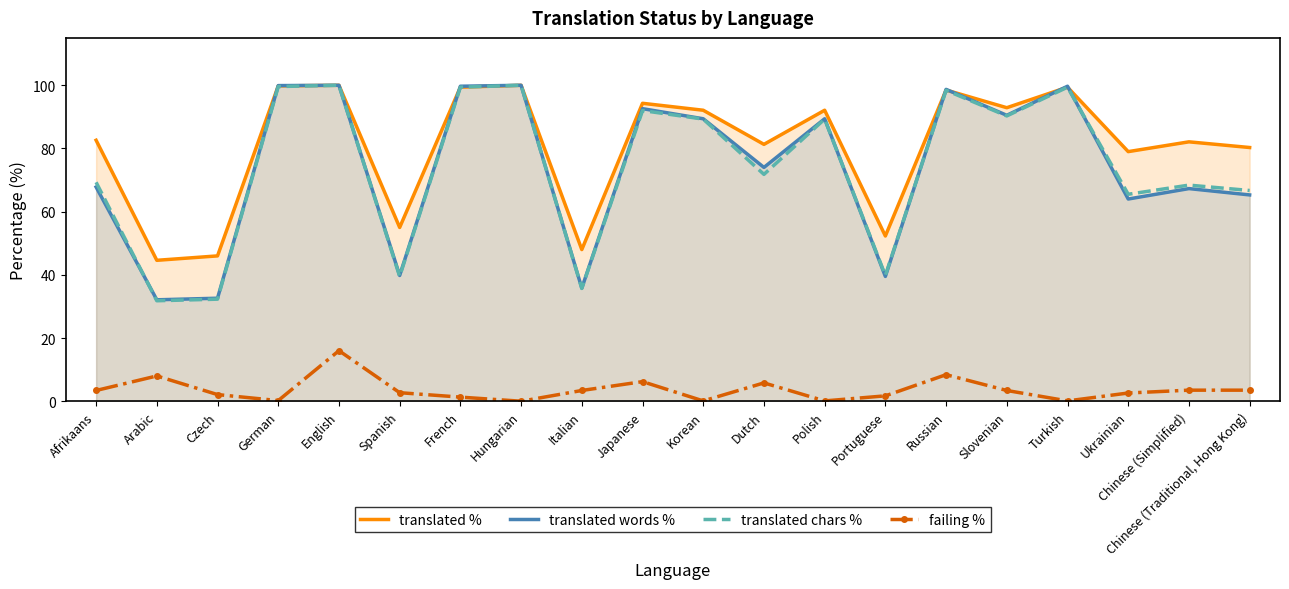

Reading left to right, extract all data points from this chart.

translated %: 82.6	44.6	46.0	99.8	100.0	55.0	99.4	100.0	48.0	94.3	92.1	81.3	92.1	52.3	98.5	92.9	99.4	79.0	82.1	80.3
translated words %: 67.8	32.1	32.6	99.9	100.0	39.8	99.7	100.0	35.8	92.6	89.4	74.0	89.4	39.5	98.7	90.5	99.7	64.0	67.3	65.3
translated chars %: 69.3	31.8	32.3	99.6	100.0	39.5	99.4	100.0	35.7	92.0	89.3	71.8	89.3	39.8	98.4	90.3	99.4	65.5	68.4	66.7
failing %: 3.4	8.0	2.1	0.2	16.0	2.7	1.3	0.0	3.4	6.2	0.1	5.8	0.1	1.7	8.4	3.4	0.1	2.6	3.5	3.5